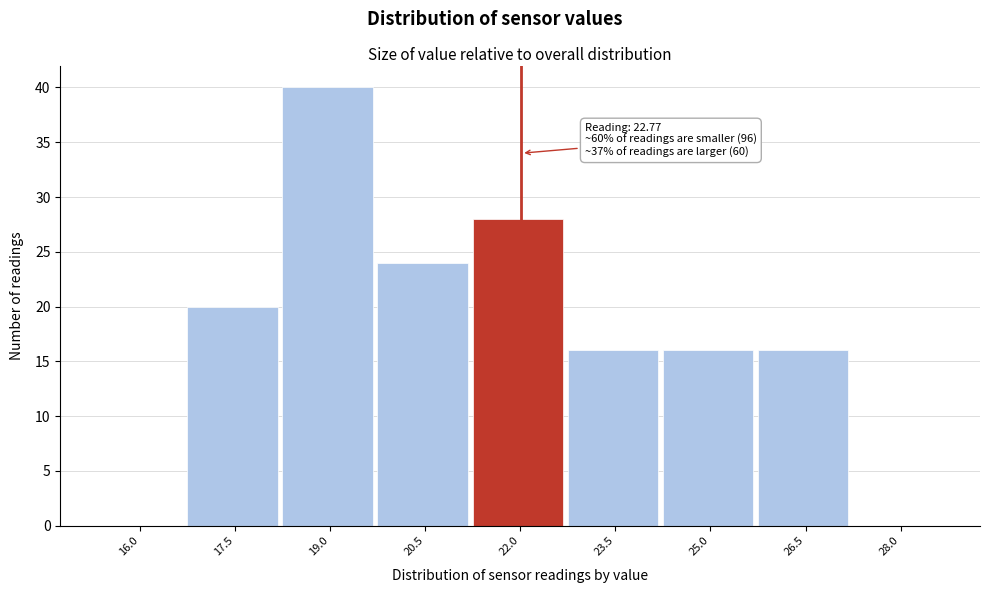

Reading left to right, what are all the values shown in this chart?

16.0=0	17.5=20	19.0=40	20.5=24	22.0=28	23.5=16	25.0=16	26.5=16	28.0=0